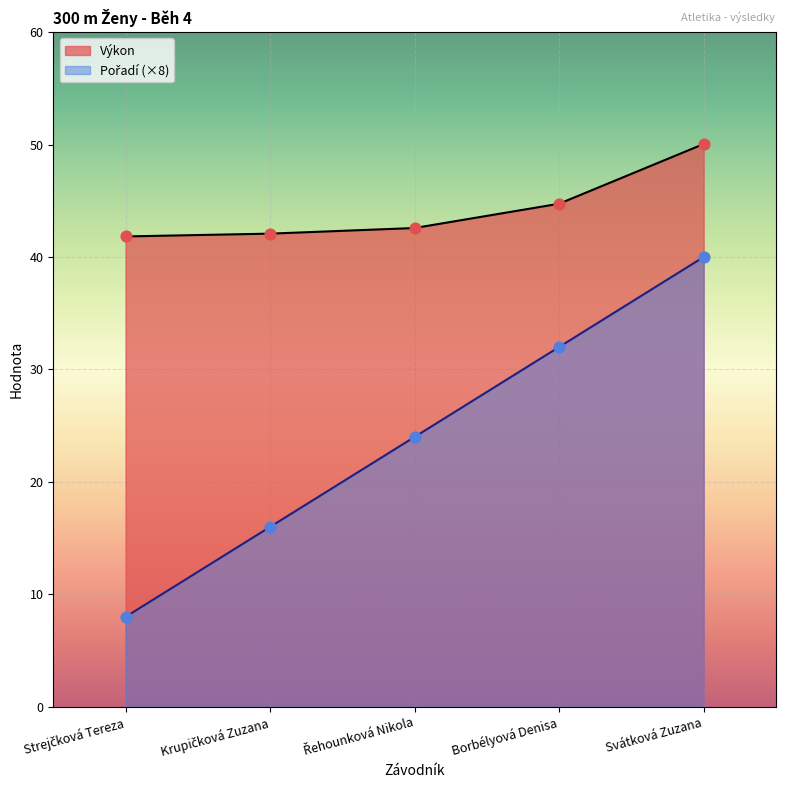

Which series has the widest spread of Y values?

Pořadí